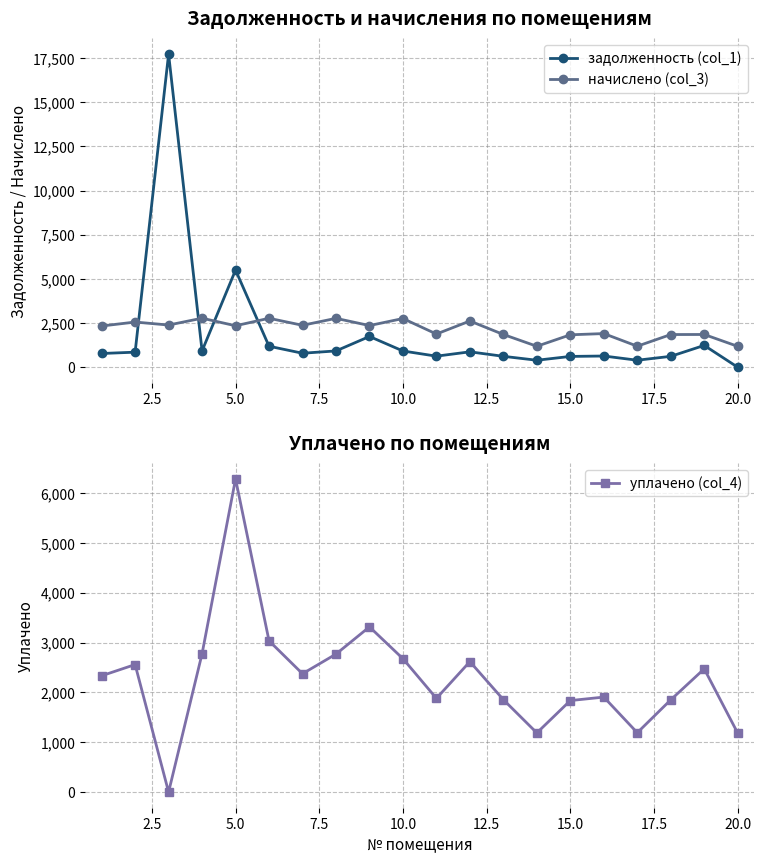

What is the sum of the уплачено (col_4) values at 10.0 and 5.0?

8960.6